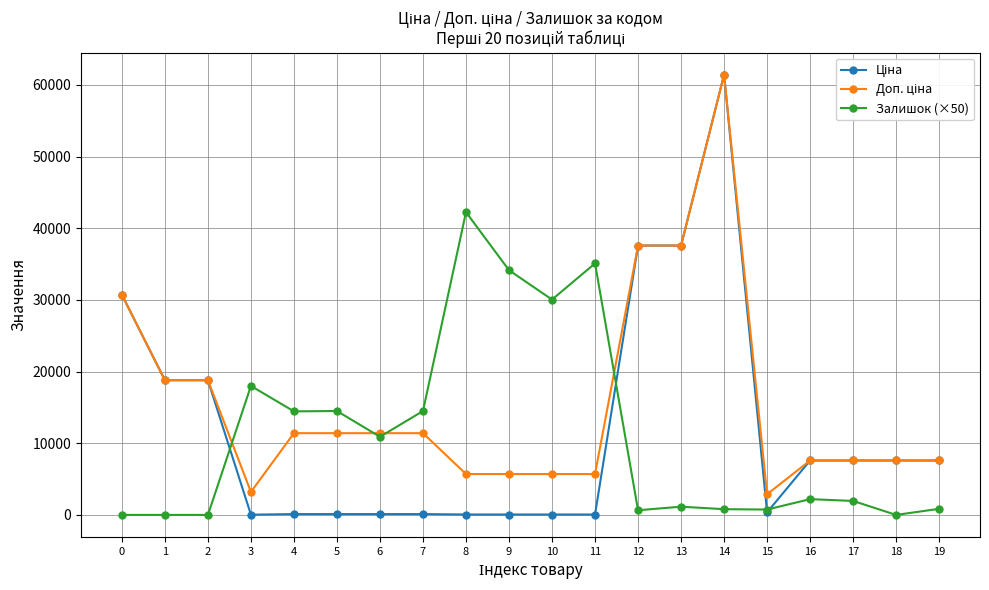

The value of Залишок (×50) at 18 is 0.0. True or false?

True